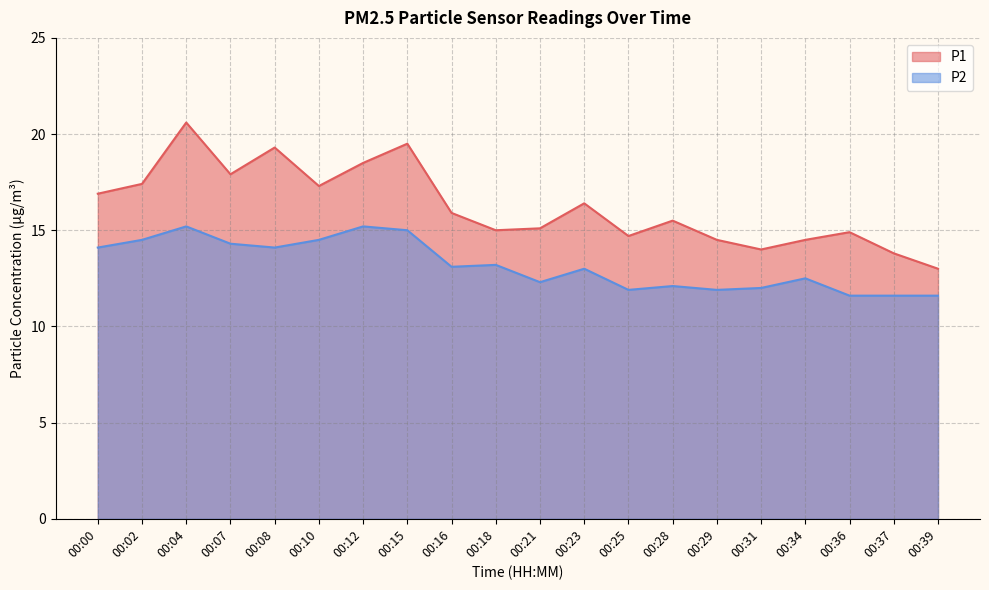

At which category does P1 reach its first local peak?

00:04